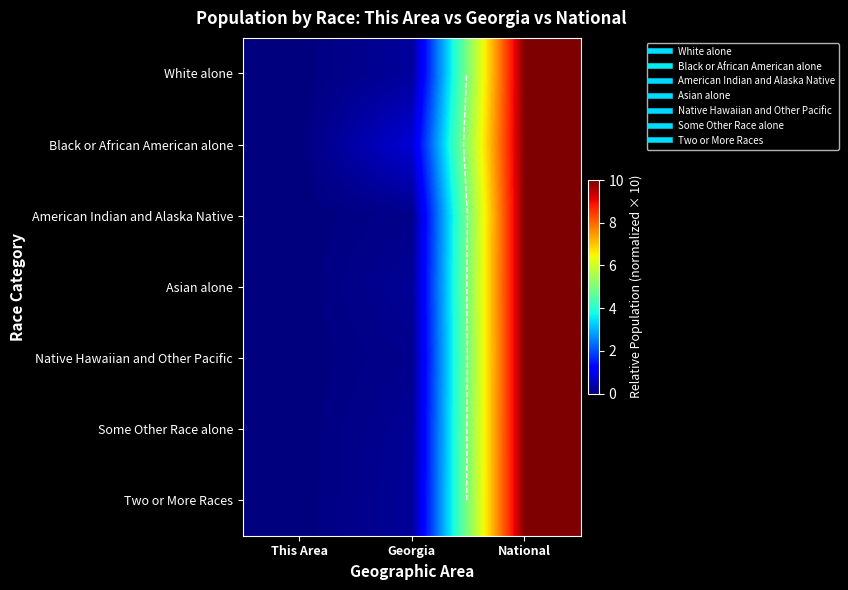

Rank the categories by Black or African American alone value from lowest to highest.

This Area, Georgia, National